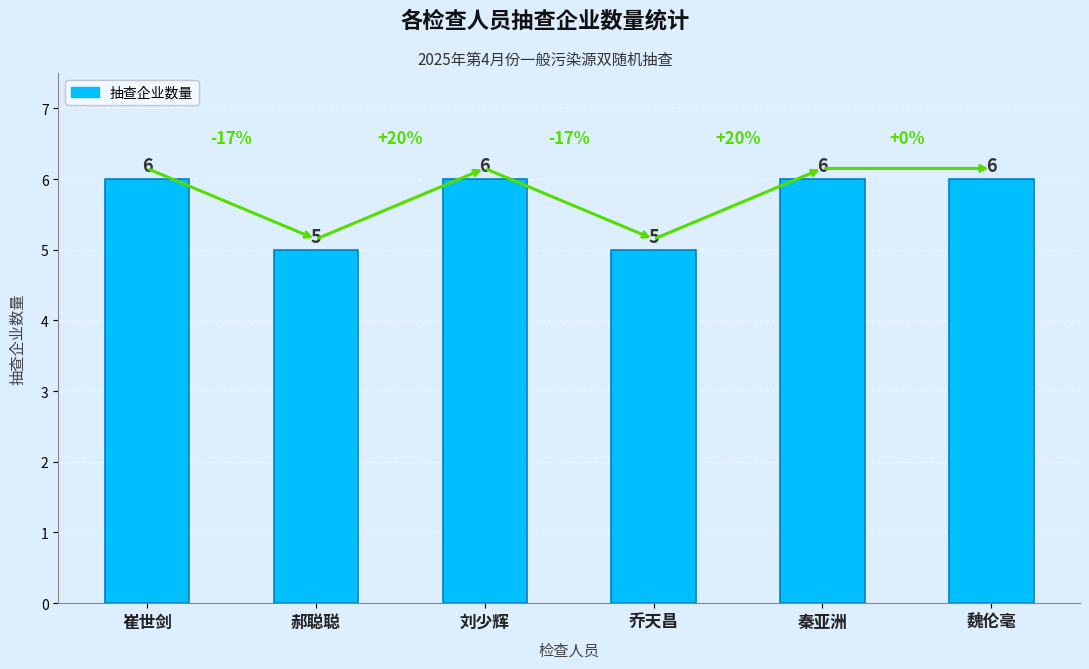

What is the value of the 4th bar from the left?

5